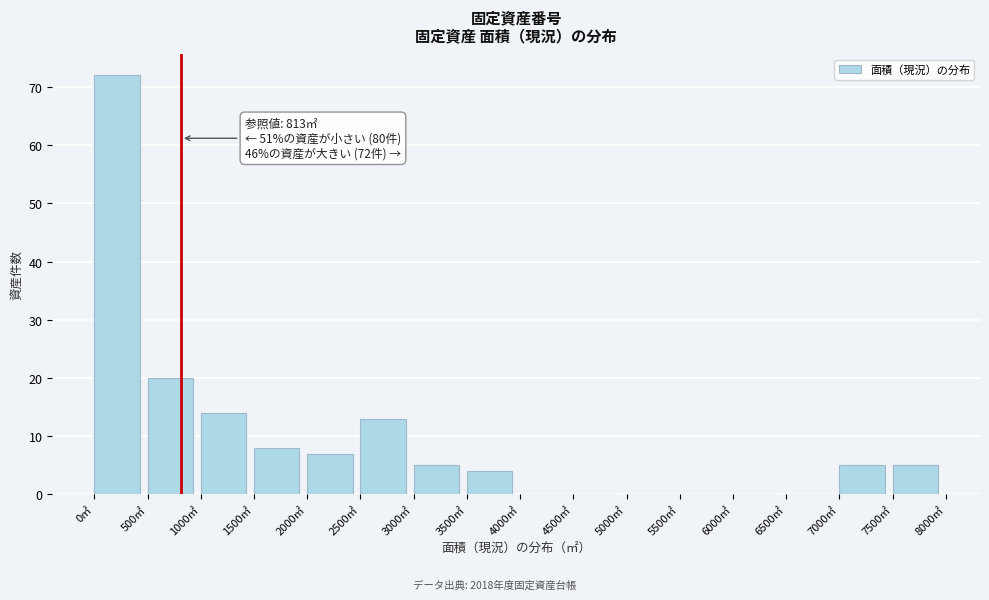

Over which range of the x-axis is the bar tallest?

0 to 500